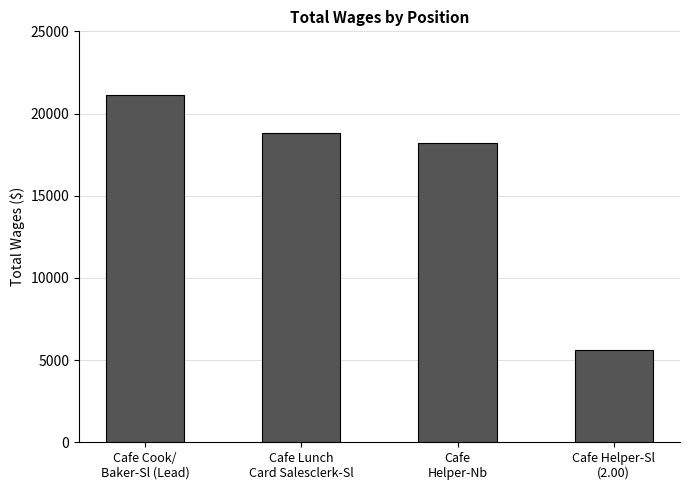

Reading left to right, transcribe all the data shown in this chart.

21115	18842	18194	5591